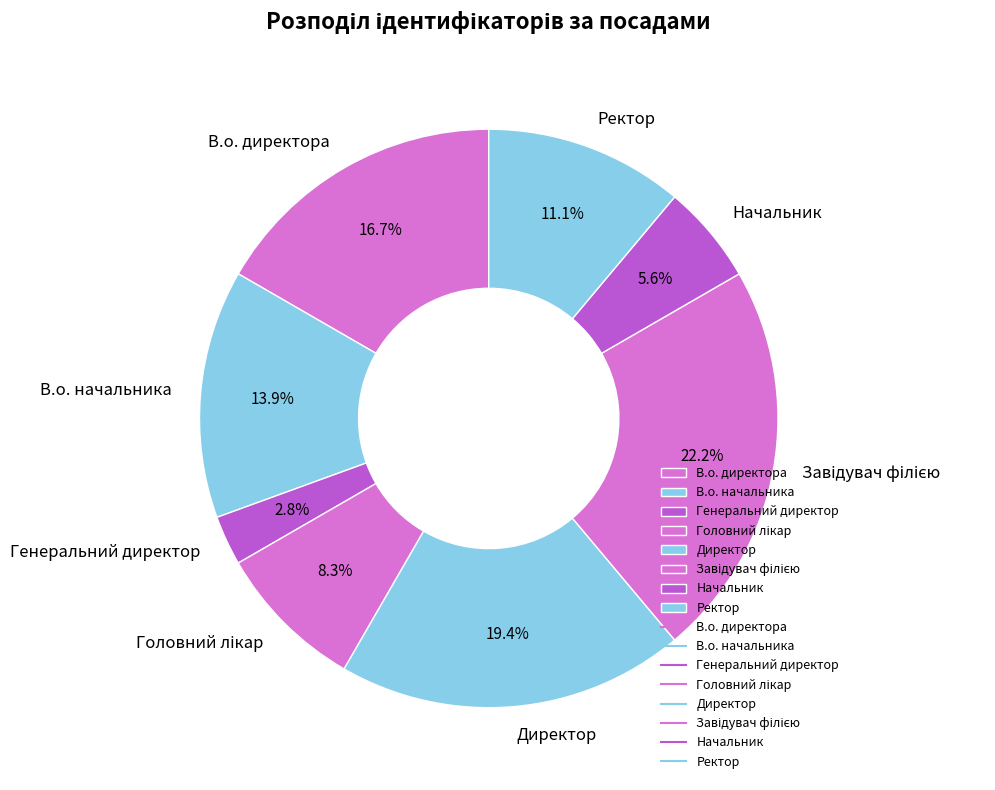

Is it true that В.о. начальника is 1% of the pie?

False